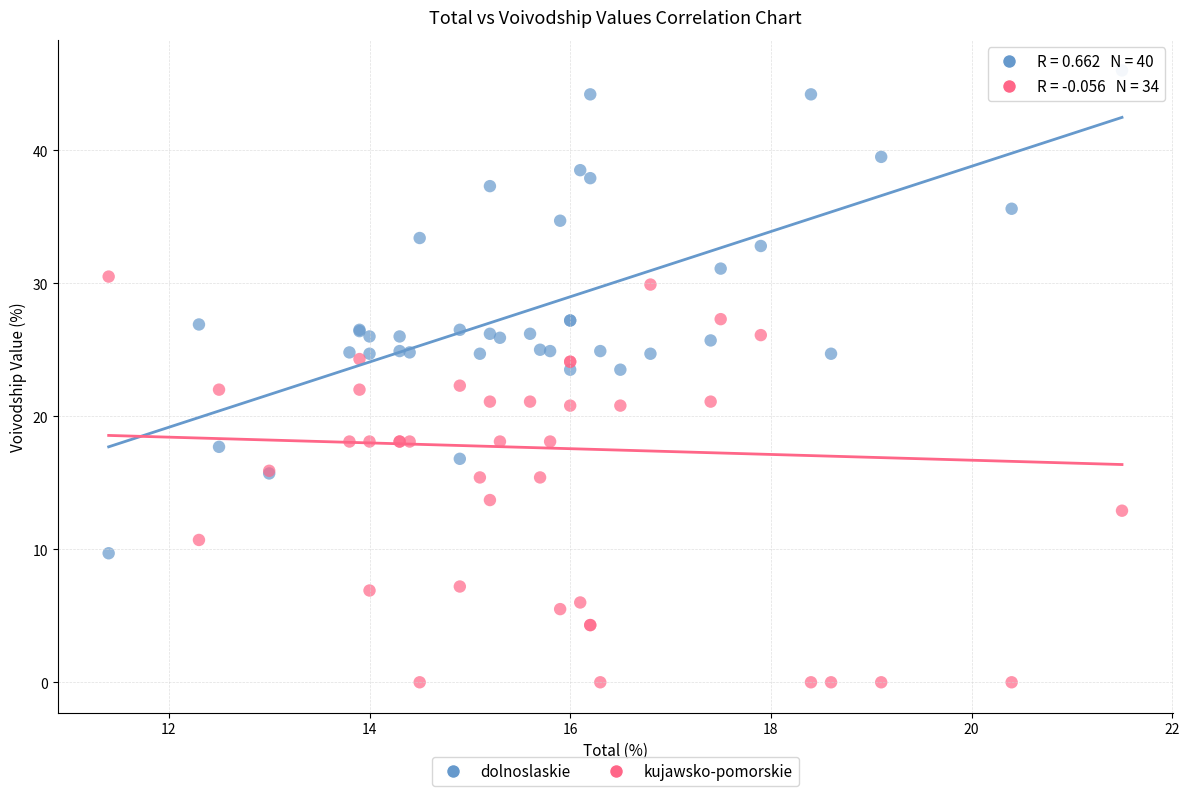

Which series has the largest Y range (max minus min)?

dolnoslaskie